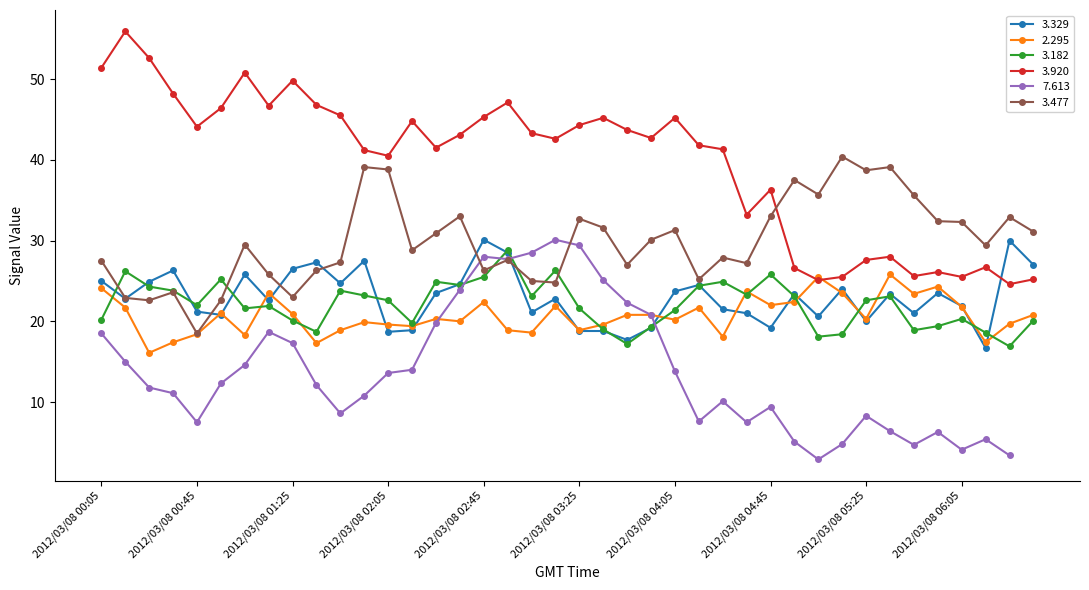

Where is the first local maximum for 3.182?

2012/03/08 00:15